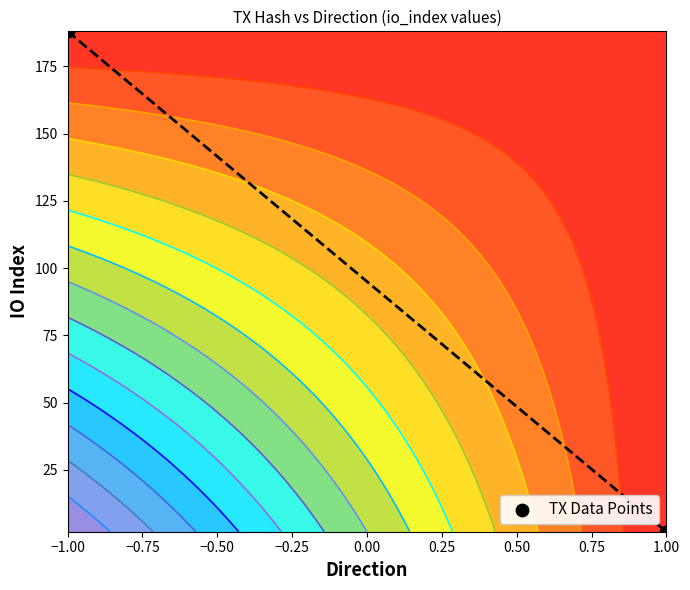

Reading left to right, transcribe all the data shown in this chart.

188	2